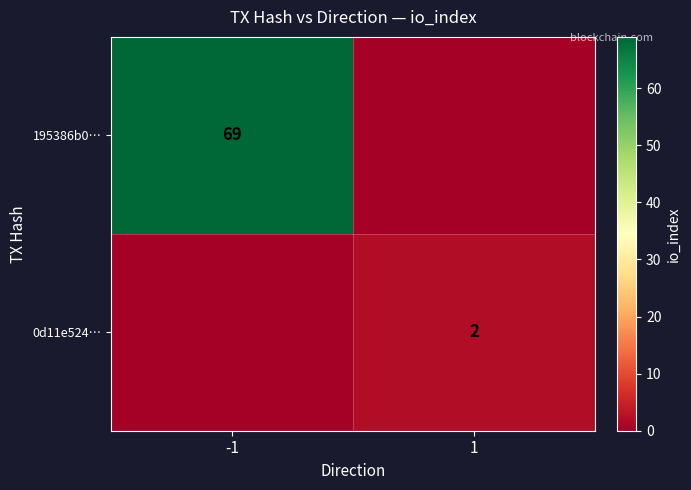

The value of 195386b0… at -1 is 69. True or false?

True